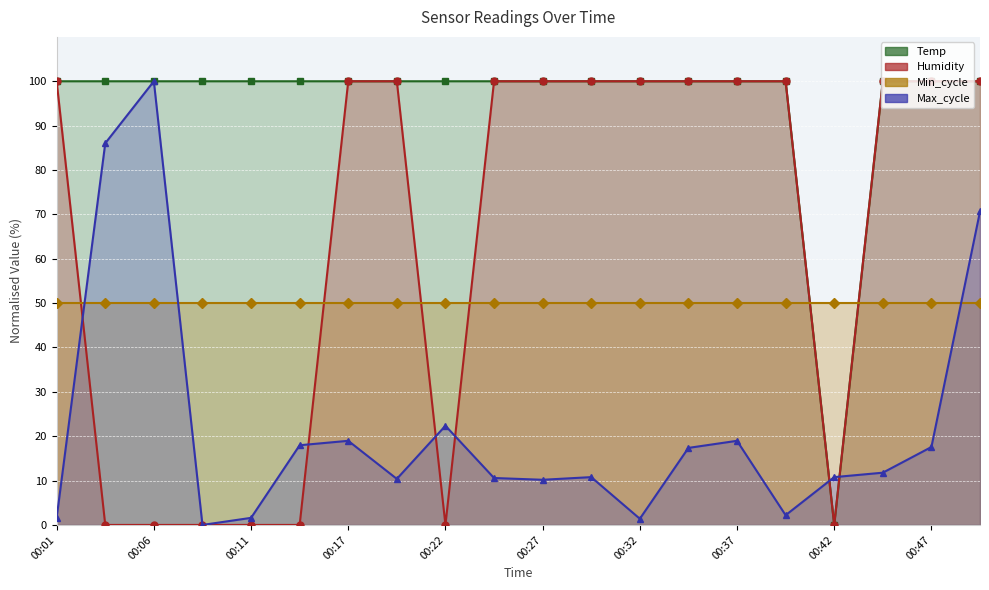

At which category does the chart reach its minimum across all series?

00:42